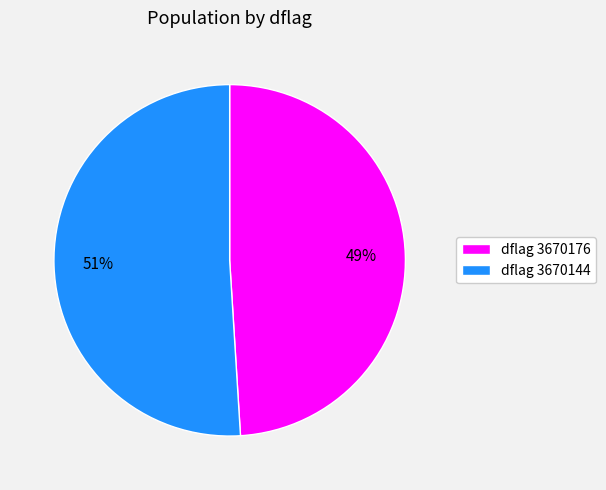

How many segments does this pie chart have?

2